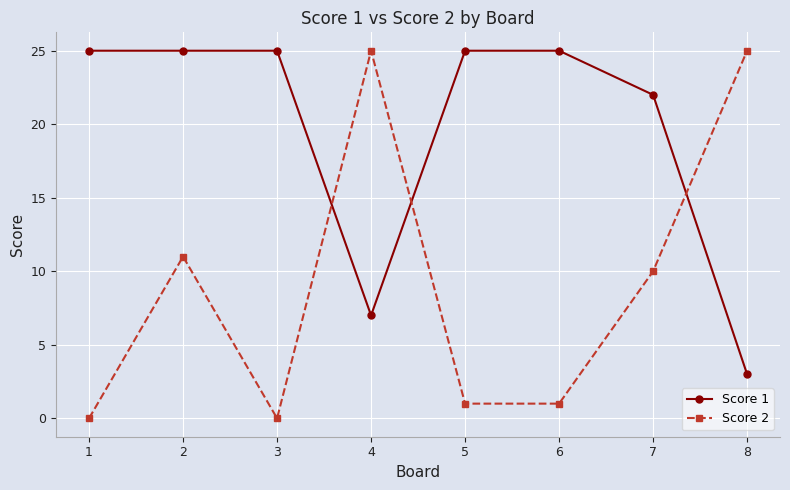

What is the difference between the highest and lowest values at 2?

14